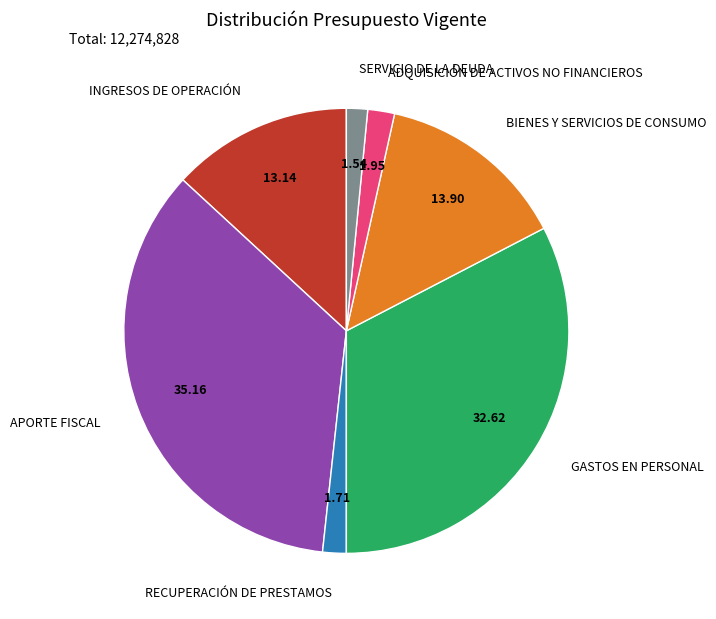

Which slice is the largest?

APORTE FISCAL